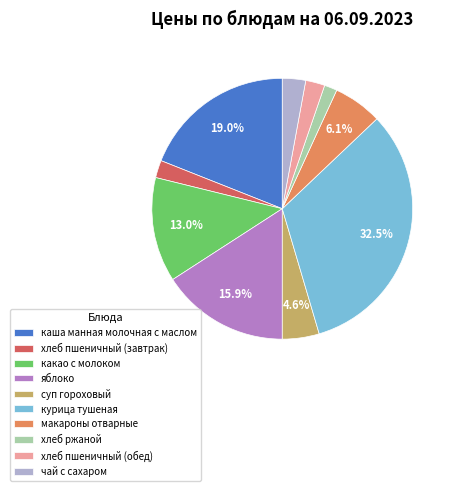

Is it true that чай с сахаром is 3% of the pie?

True